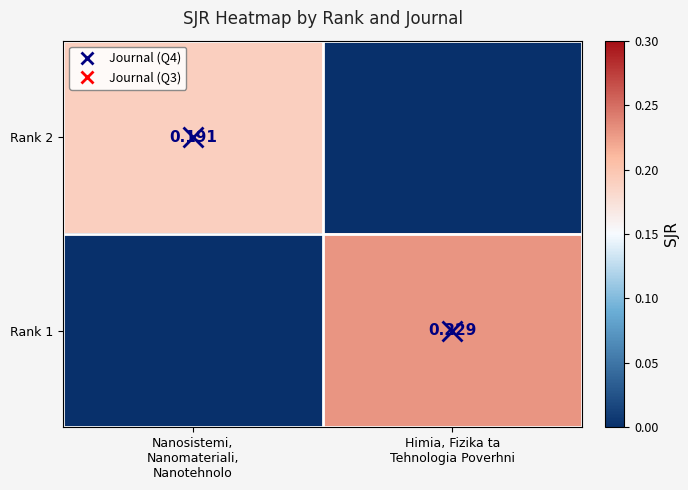

The Rank 1 series shows -0.1 at Nanosistemi, Nanomateriali, Nanotehnolo. True or false?

False